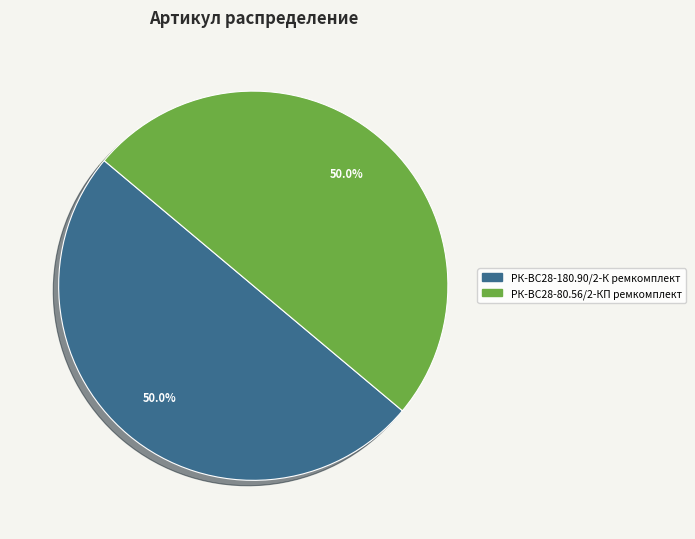

What is the ratio of the value at РК-ВС28-180.90/2-К ремкомплект to the value at РК-ВС28-80.56/2-КП ремкомплект?

1.0